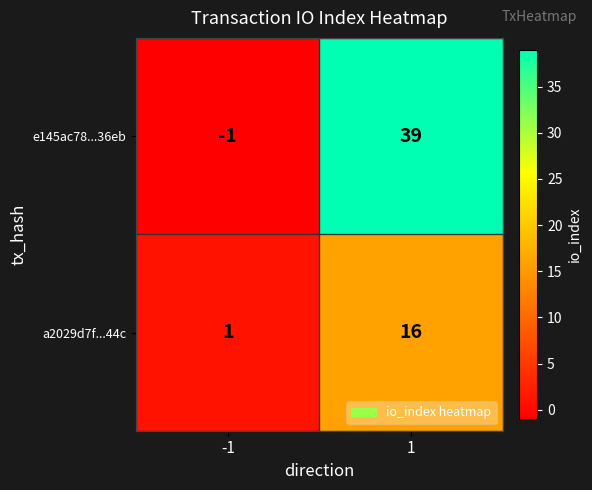

How many data points in e145ac78...36eb are less than 39?

1